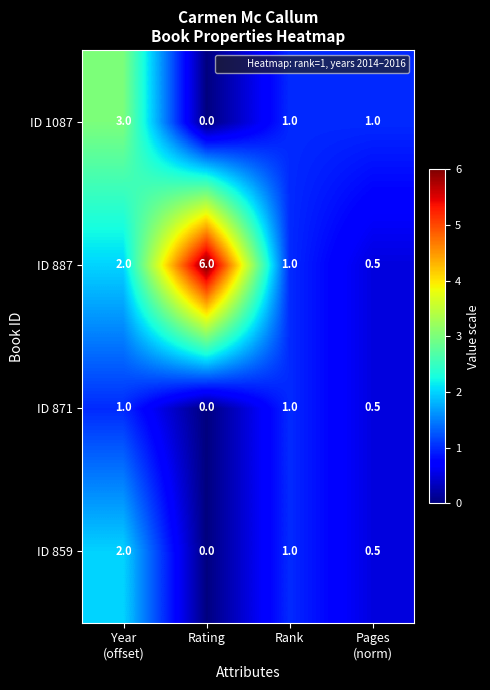

True or false: ID 887 has a value of 1.0 at Rank.

True